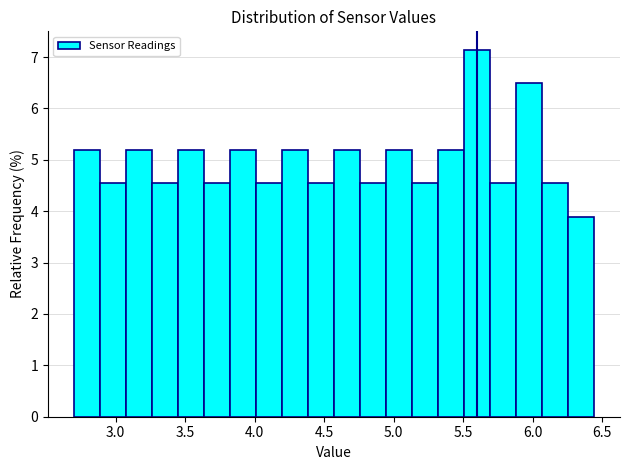

Read against the x-axis, roughly where is the centre of the tallest bar?

5.60